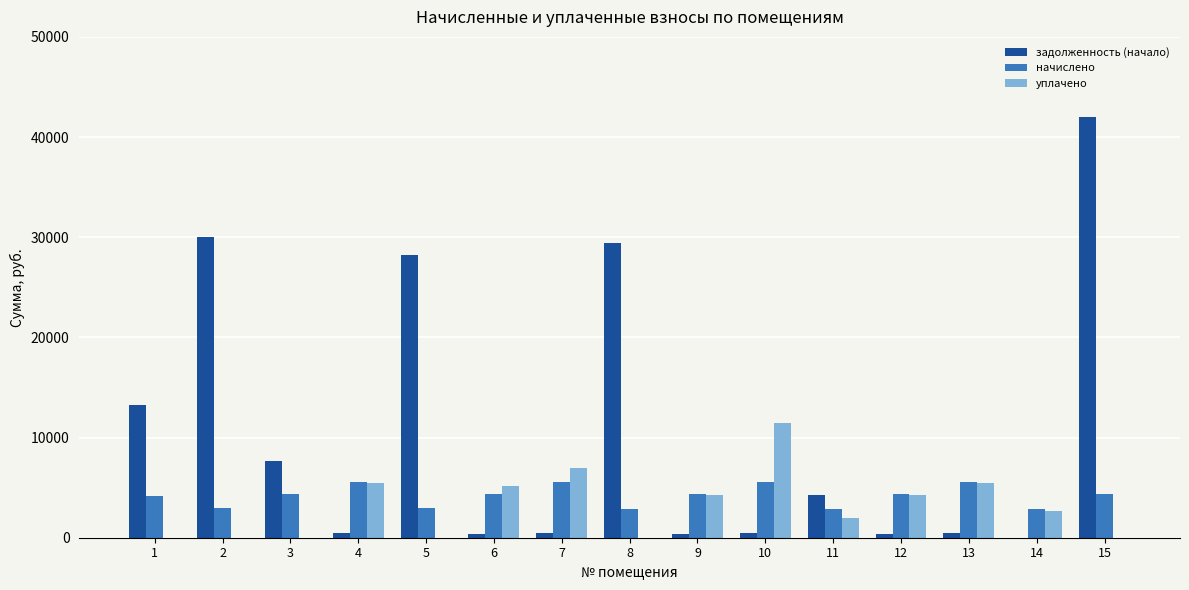

The value of начислено at 10 is 9475.0. True or false?

False